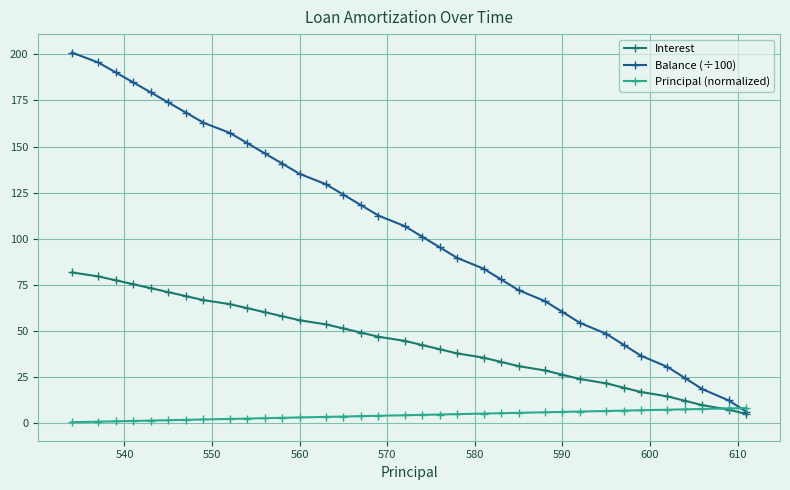

Count the number of data series in this chart.

3